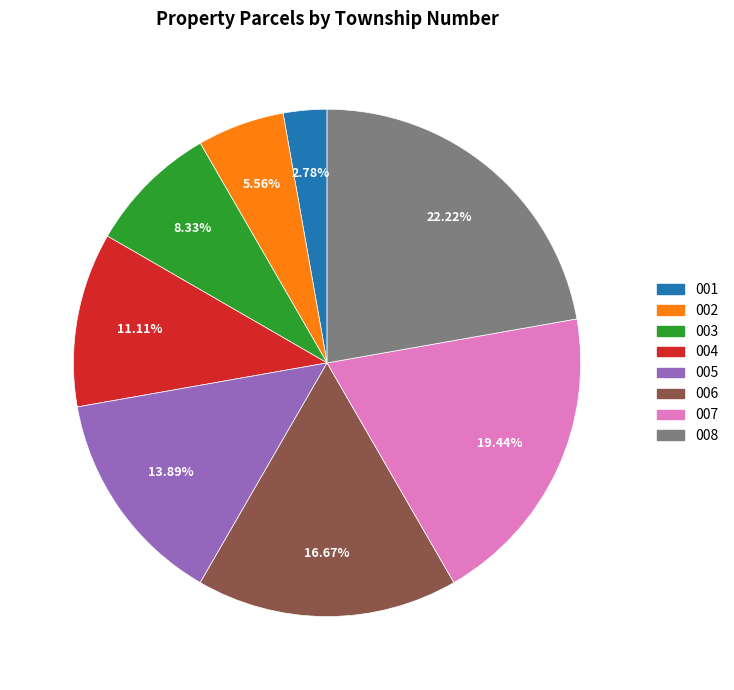

Is there any slice that represents more than half of the pie?

No